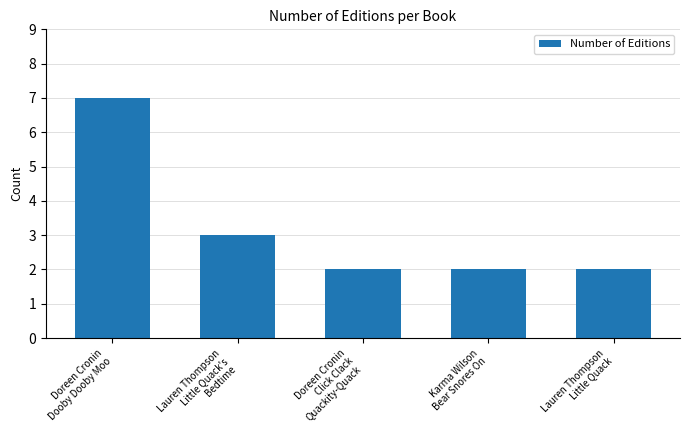

What is the difference between the maximum and second lowest values?

5